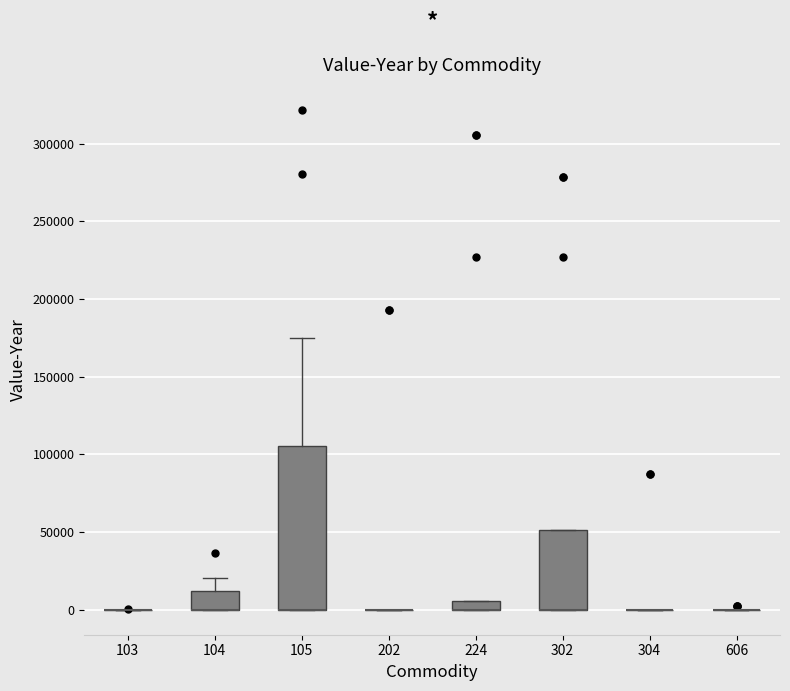

Comparing the boxes themselves (not the whiskers), which one is the tallest?

105